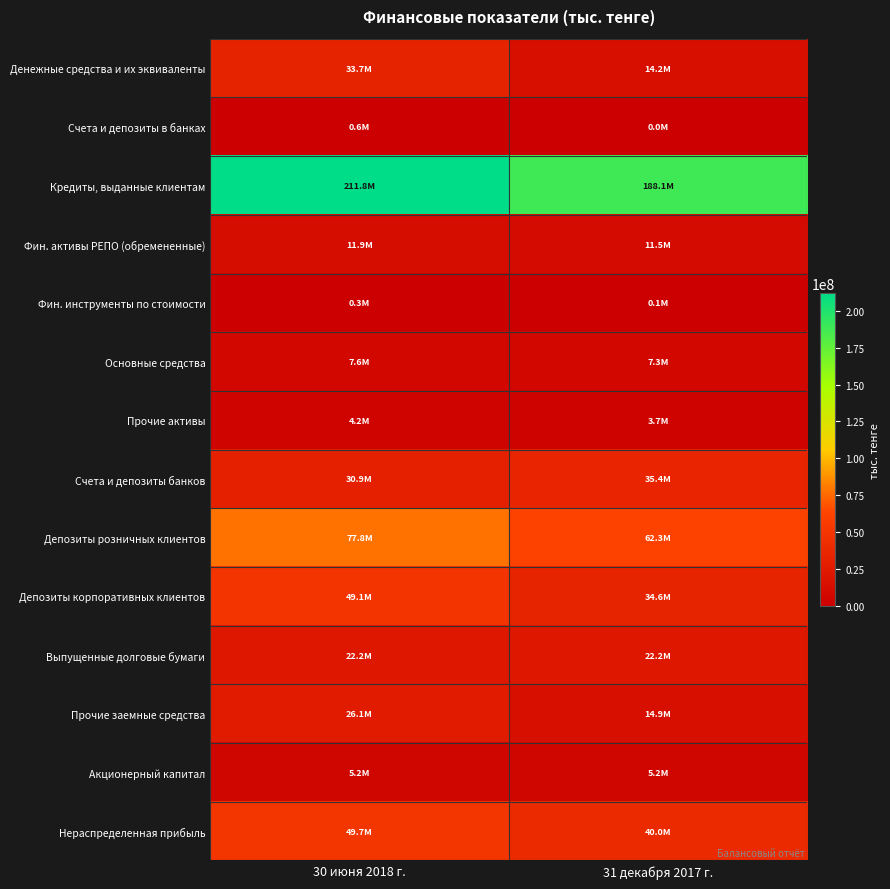

At which category is the sum across all series the highest?

30 июня 2018 г.